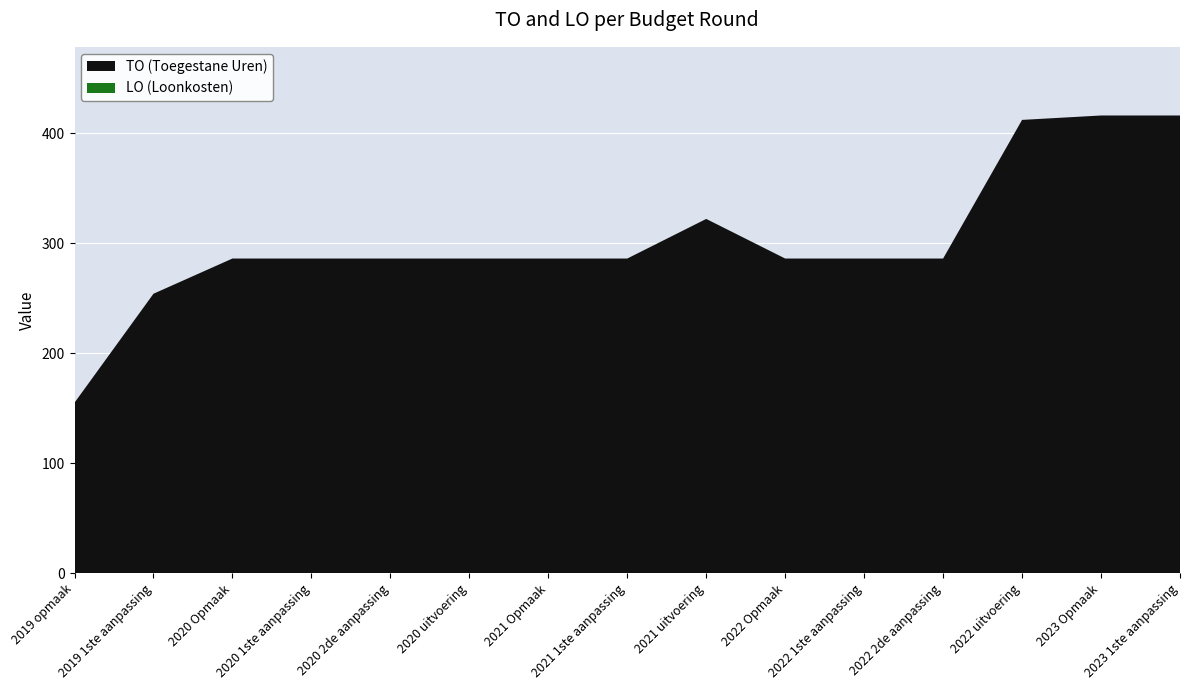

Reading left to right, list all the values displayed in this chart.

TO: 2019 opmaak=155	2019 1ste aanpassing=254	2020 Opmaak=286	2020 1ste aanpassing=286	2020 2de aanpassing=286	2020 uitvoering=286	2021 Opmaak=286	2021 1ste aanpassing=286	2021 uitvoering=322	2022 Opmaak=286	2022 1ste aanpassing=286	2022 2de aanpassing=286	2022 uitvoering=412	2023 Opmaak=416	2023 1ste aanpassing=416
LO: 2019 opmaak=0	2019 1ste aanpassing=0	2020 Opmaak=0	2020 1ste aanpassing=0	2020 2de aanpassing=0	2020 uitvoering=0	2021 Opmaak=0	2021 1ste aanpassing=0	2021 uitvoering=0	2022 Opmaak=0	2022 1ste aanpassing=0	2022 2de aanpassing=0	2022 uitvoering=0	2023 Opmaak=0	2023 1ste aanpassing=0